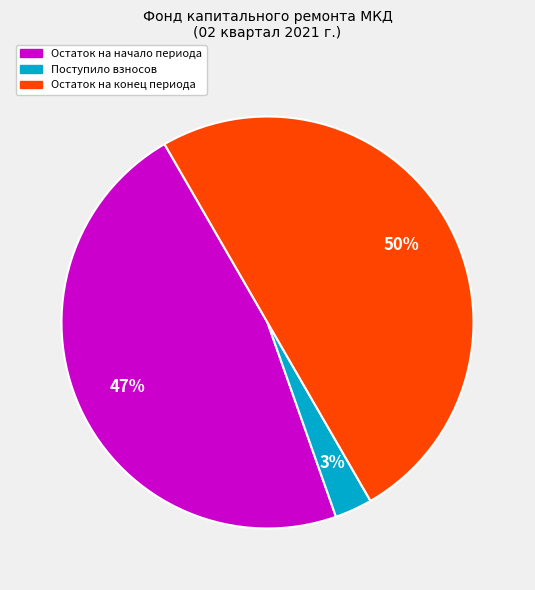

To the nearest percent, what is the difference between the largest and smallest slice percentages?

47%